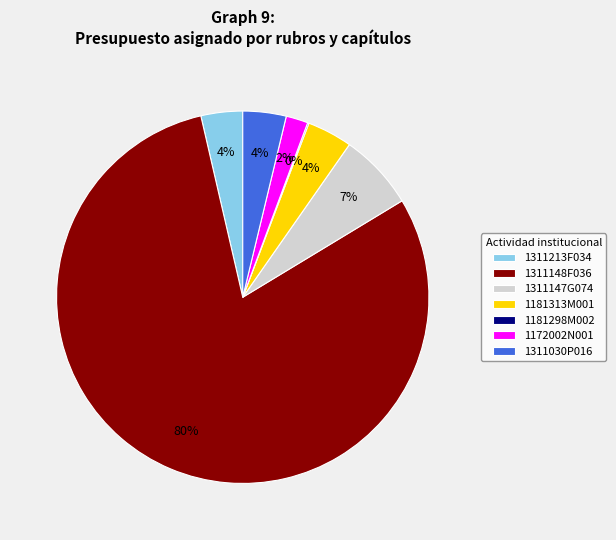

Is the sum of 1311147G074 and 1181313M001 greater than half?

No